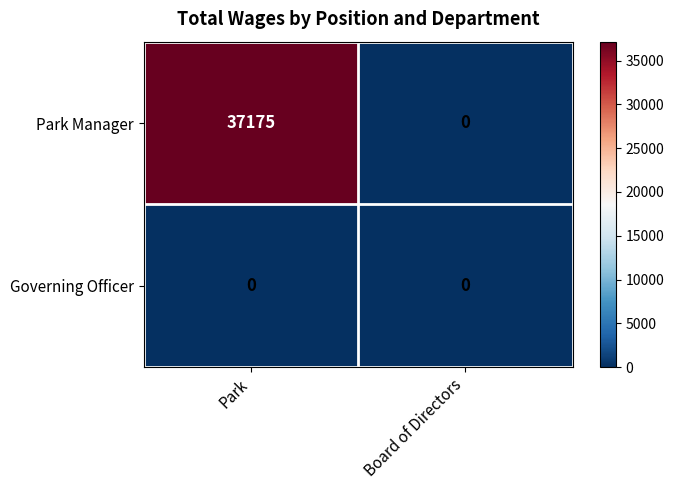

Rank the series by their maximum value, from highest to lowest.

Park Manager, Governing Officer